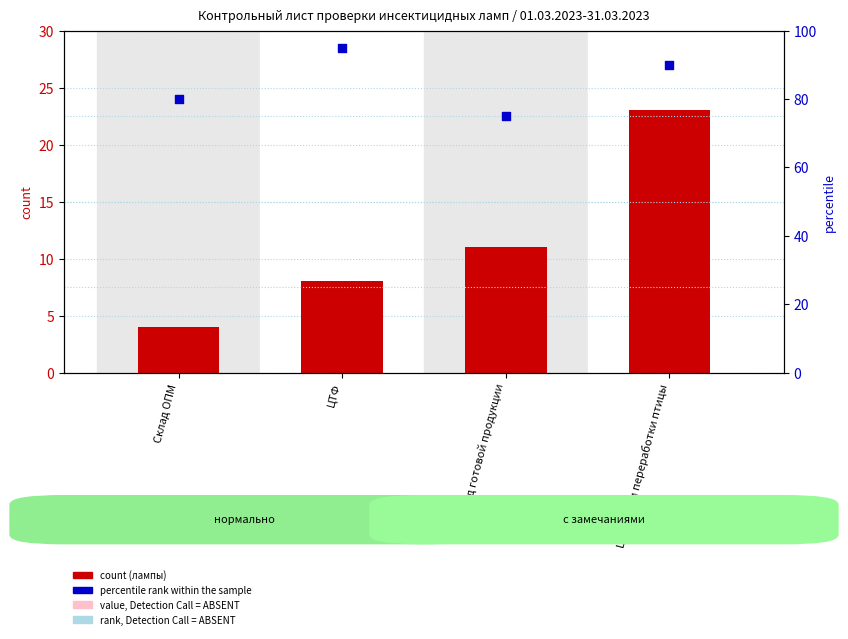

What is the total value across all series at Цех убоя и переработки птицы?

113